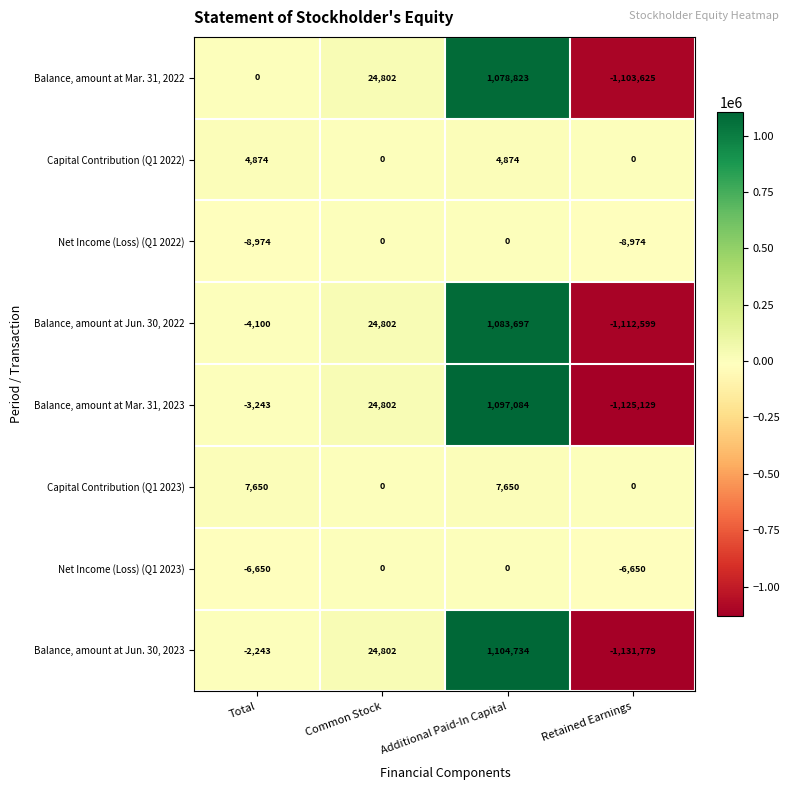

At which category does the chart reach its minimum across all series?

Retained Earnings